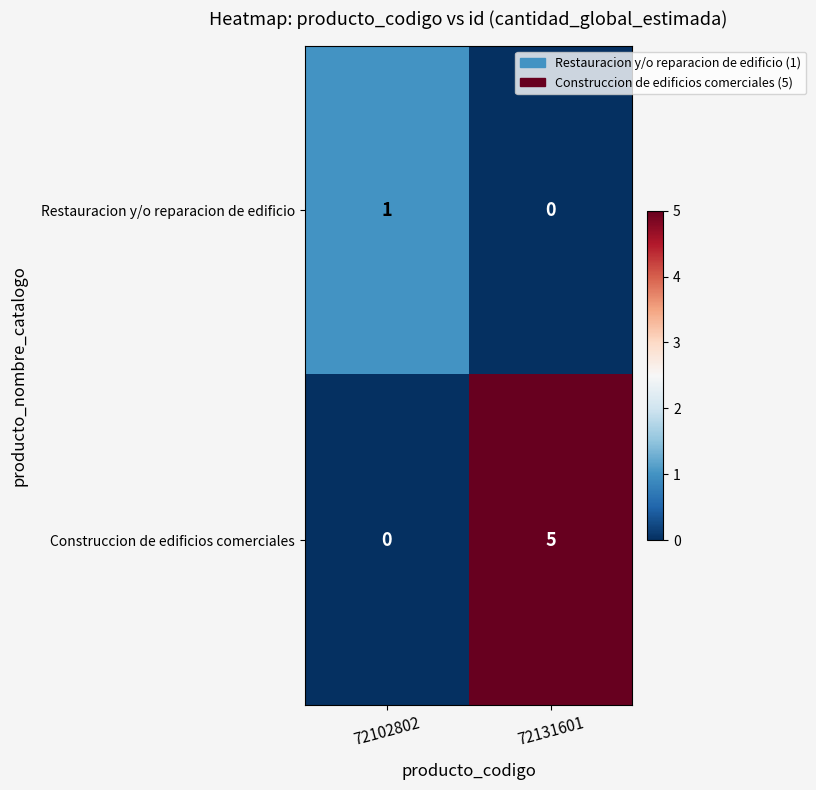

What is the maximum value shown in the chart?

5